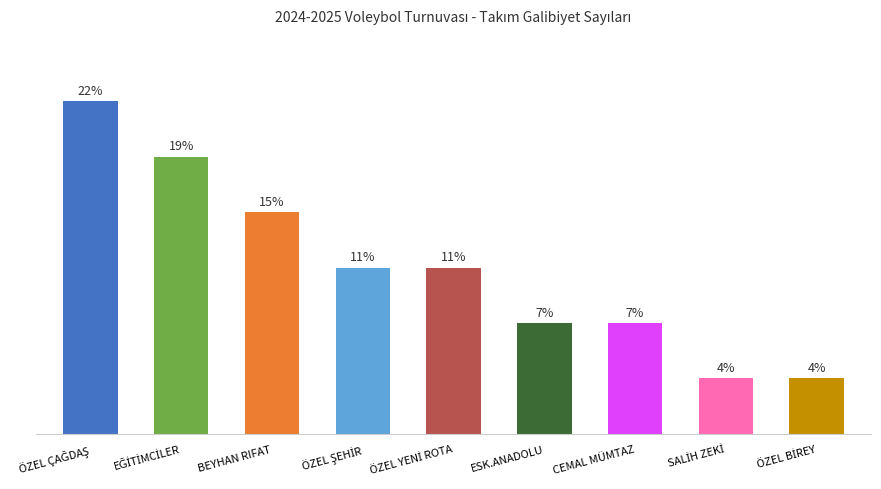

What is the minimum value shown in the chart?

3.7